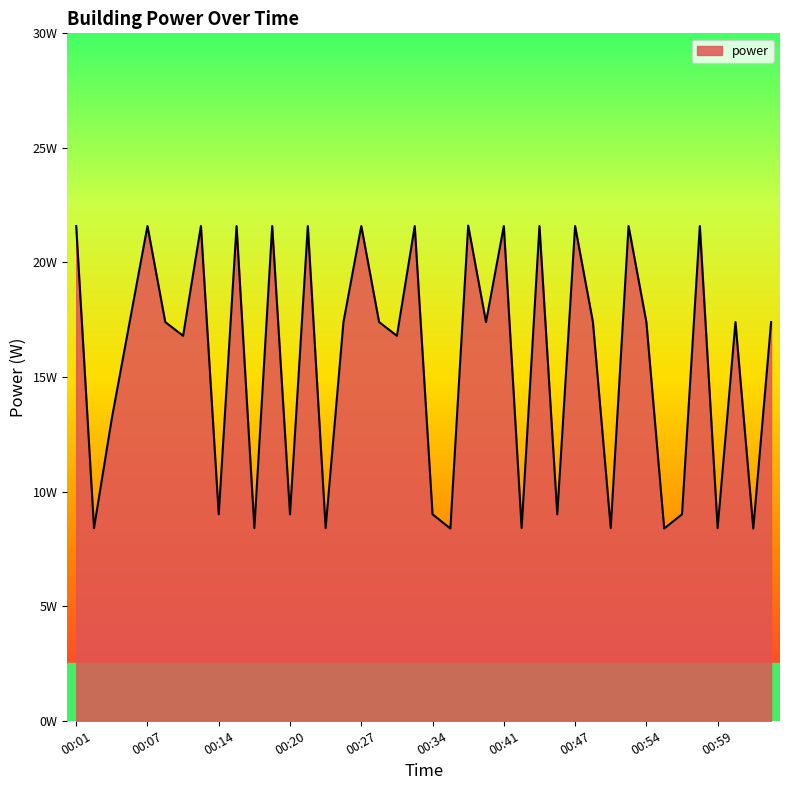

List the labels in order of value, smallest first.

00:35, 00:55, 01:02, 00:02, 00:17, 00:23, 00:42, 00:50, 00:59, 00:14, 00:20, 00:34, 00:45, 00:56, 00:03, 00:11, 00:31, 00:05, 00:09, 00:25, 00:29, 00:39, 00:49, 00:54, 01:01, 01:04, 00:01, 00:07, 00:13, 00:16, 00:19, 00:22, 00:27, 00:33, 00:41, 00:44, 00:47, 00:52, 00:58, 00:37